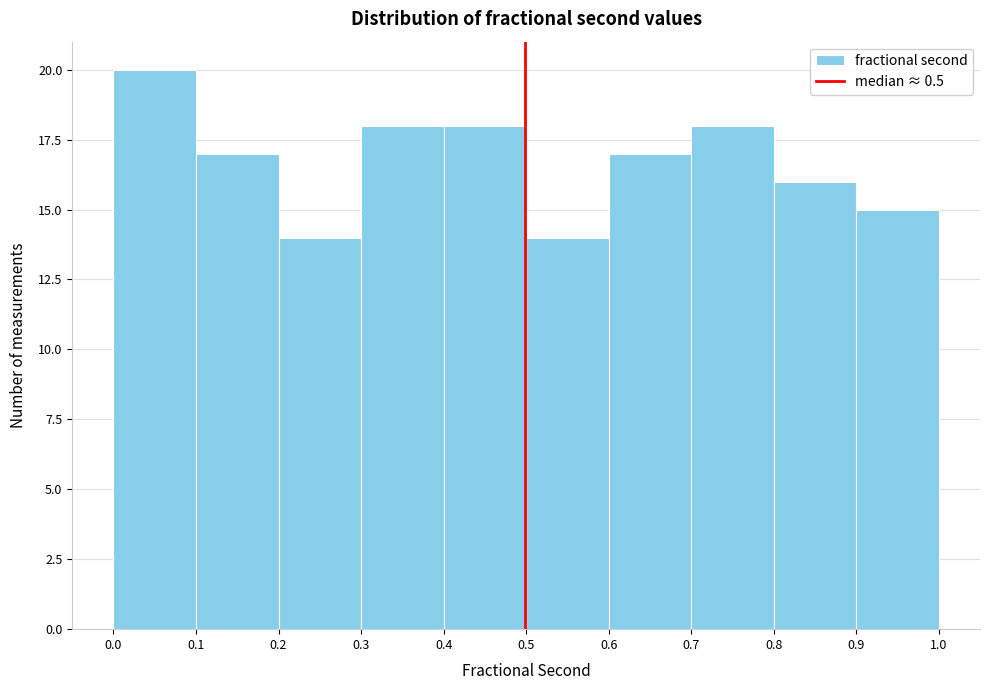

Which range on the x-axis has the tallest bar?

0.0 to 0.1